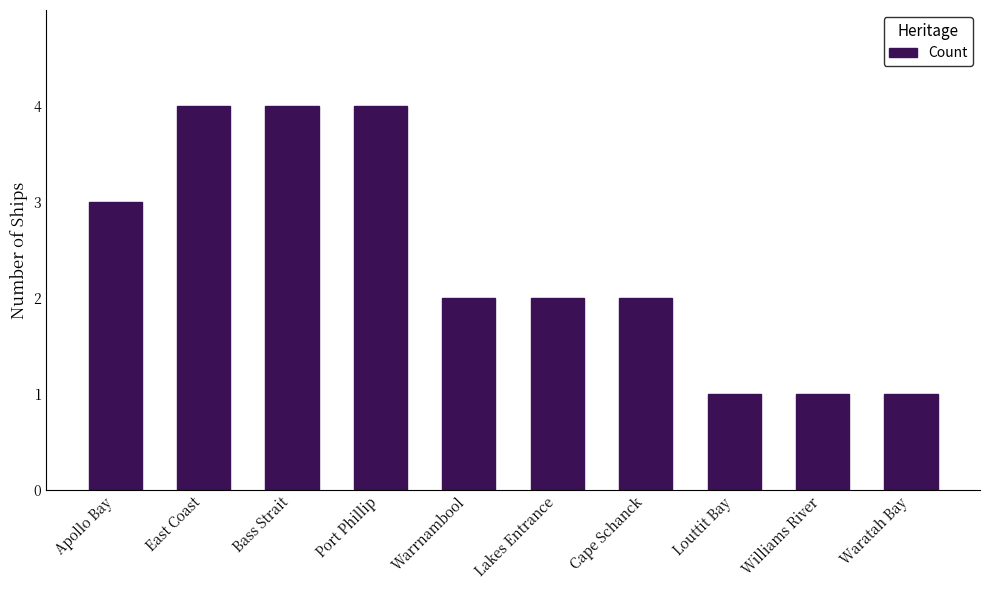

What is the smallest value displayed?

1